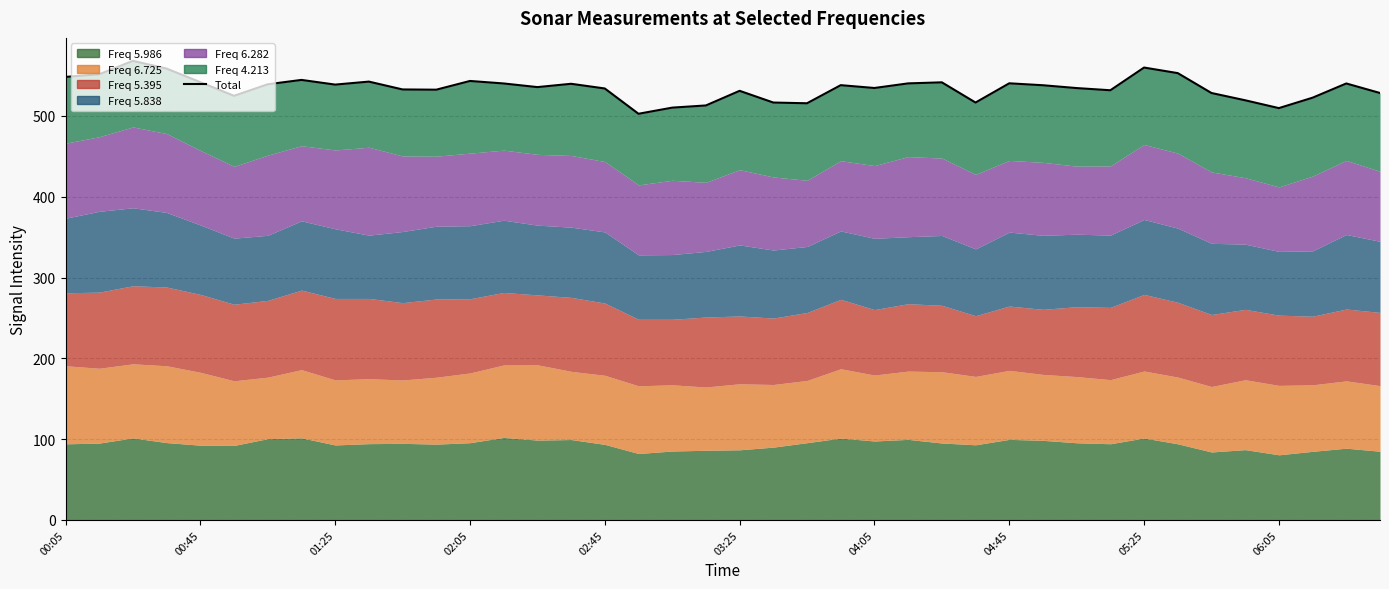

What is the change in value from 03:25 to 18?

-14.6